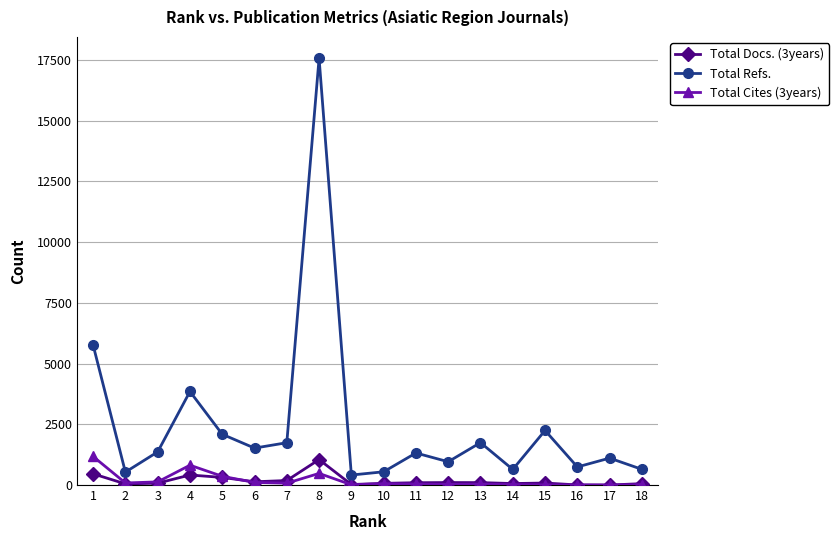

Does the chart have visible grid lines?

Yes